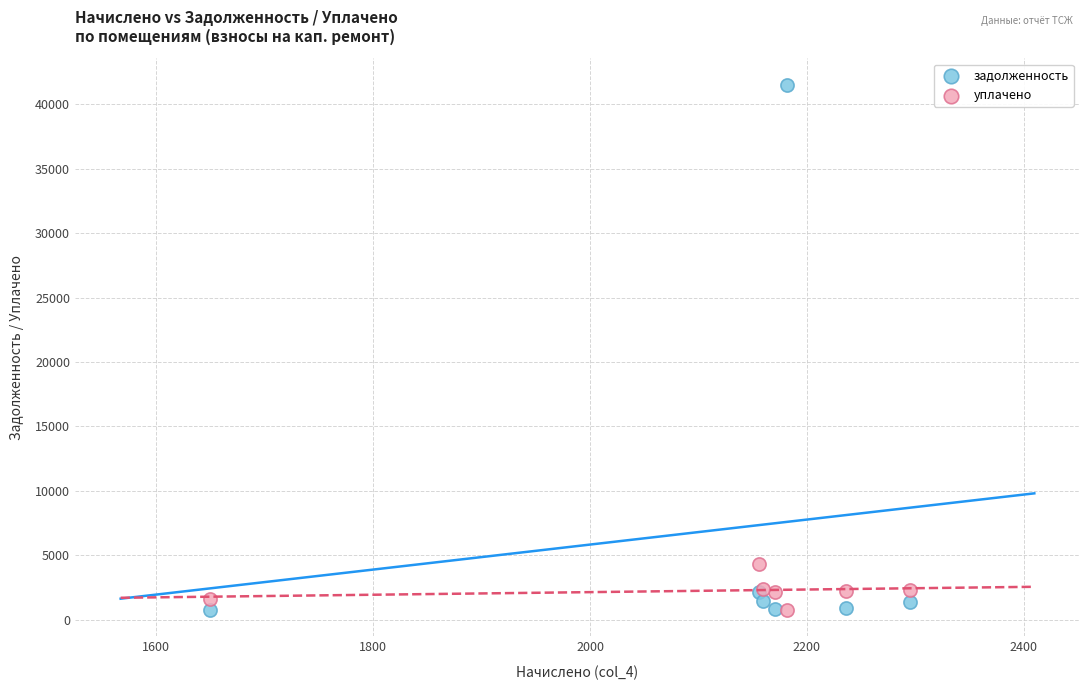

In the задолженность series, what Y value is closest to 21135?

2155.6